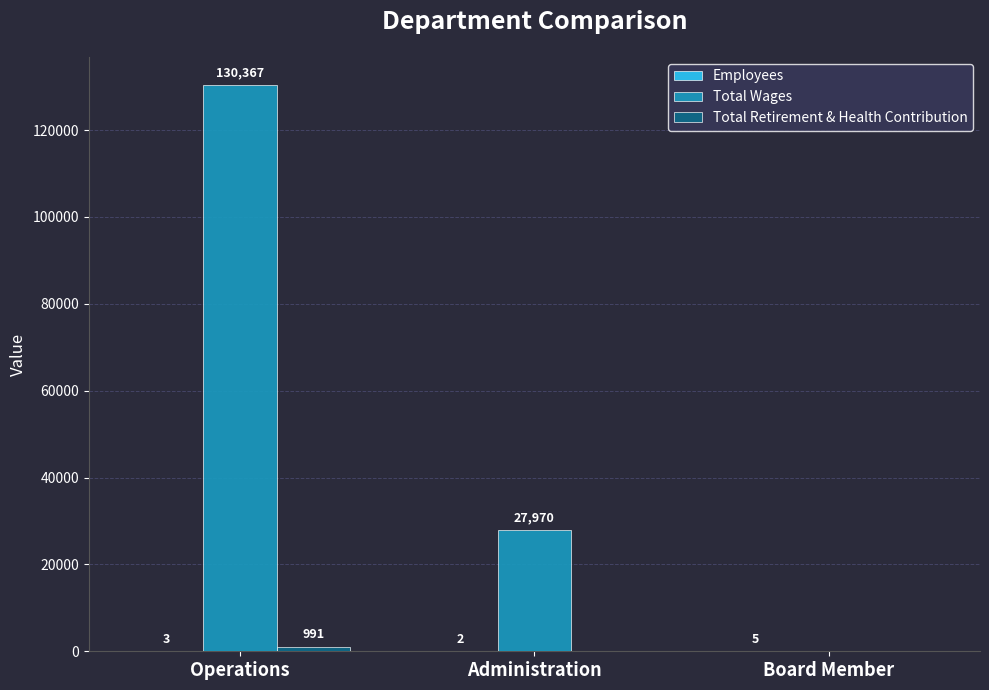

Which series has the largest total across all categories?

Total Wages